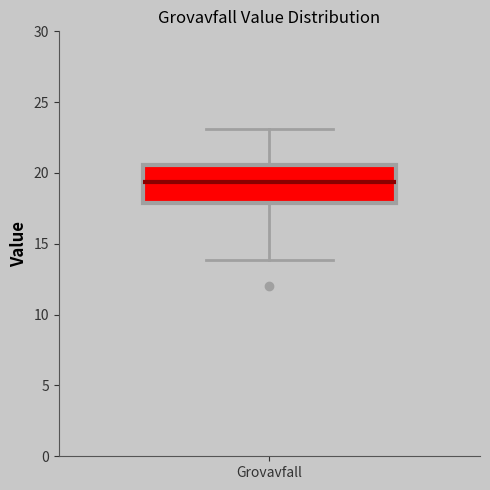

Transcribe this box plot: give where the median line is, the range the box spans, and where the two whiskers end, as read against the y-axis. The values are not printed on the chart, so give them approximately, as read against the axis.

median 19.5, box 18.0 to 20.5, whiskers 14.0 to 23.0